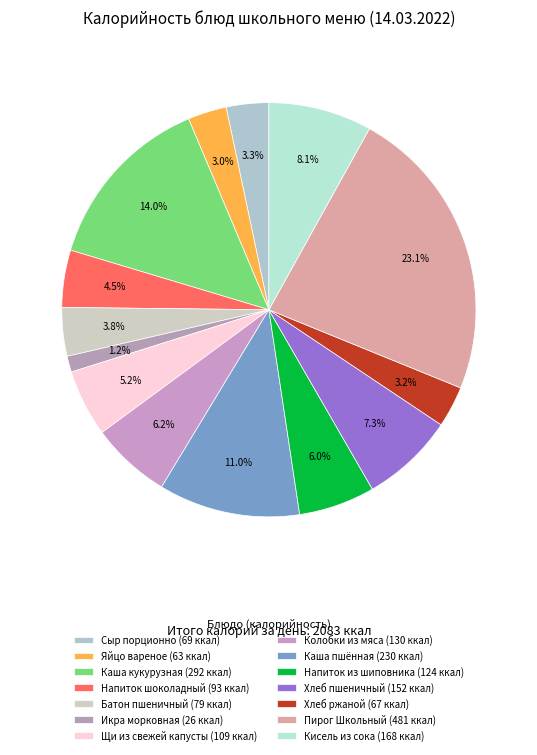

Is there a majority slice in this chart?

No